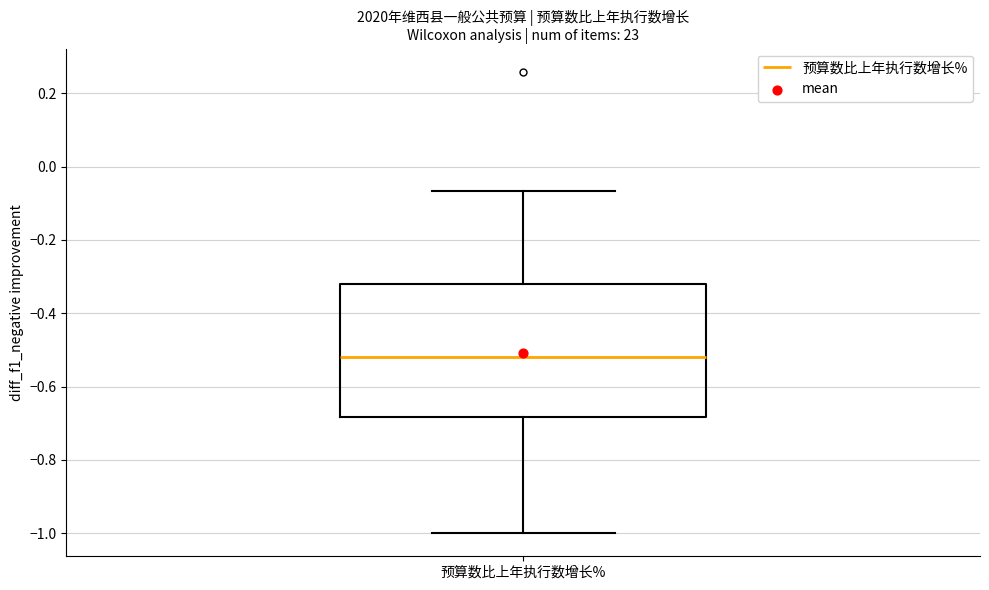

Transcribe this box plot: give where the median line is, the range the box spans, and where the two whiskers end, as read against the y-axis. The values are not printed on the chart, so give them approximately, as read against the axis.

median -0.52, box -0.68 to -0.32, whiskers -1.00 to -0.06